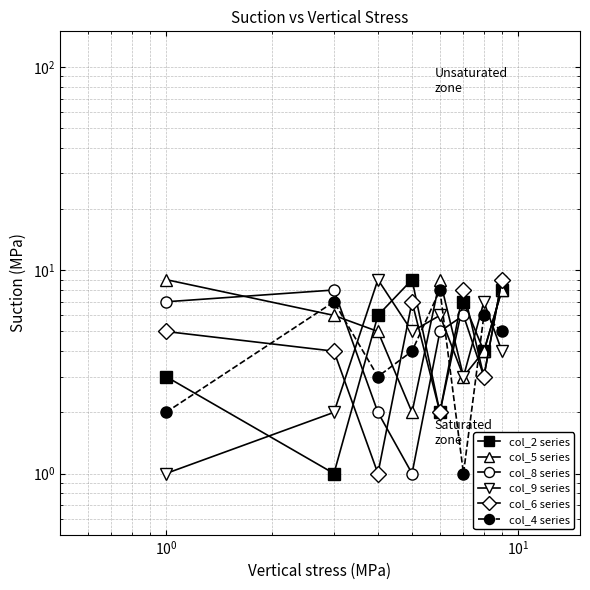

Reading left to right, extract all data points from this chart.

col_2 series: 3	1	6	9	2	7	4	8
col_5 series: 9	6	5	2	9	3	4	8
col_8 series: 7	8	2	1	5	6	3	9
col_9 series: 1	2	9	5	6	3	7	4
col_6 series: 5	4	1	7	2	8	3	9
col_4 series: 2	7	3	4	8	1	6	5